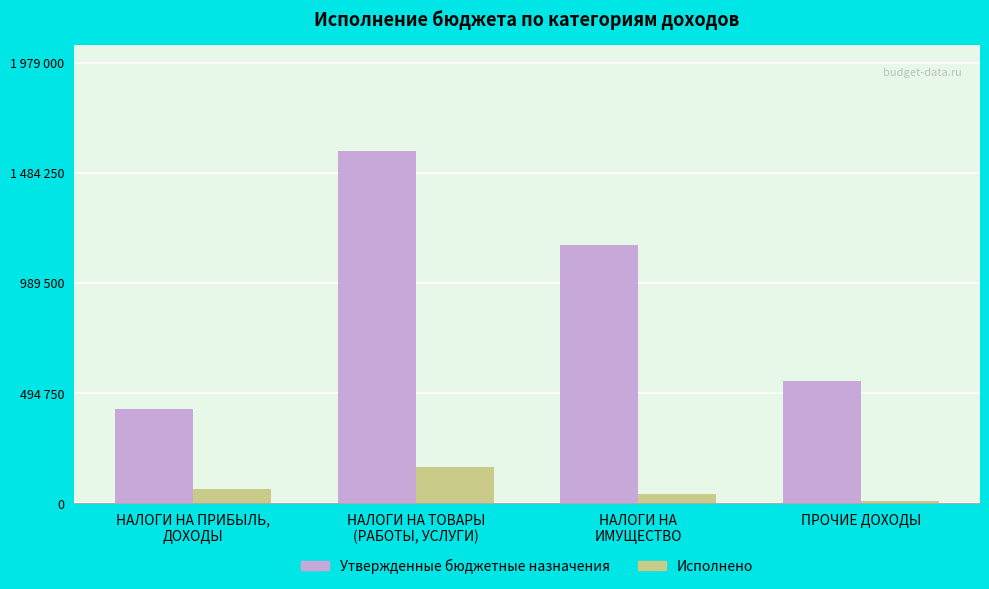

How many bars are there in total?

8